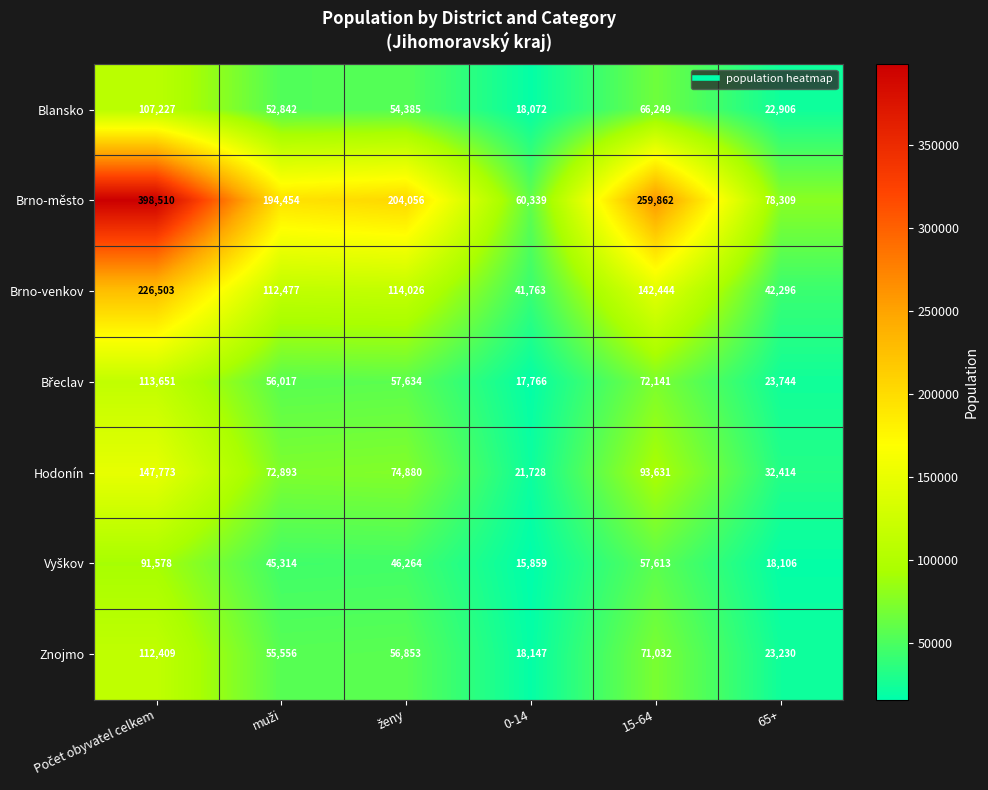

Which series has the largest range (max minus min)?

Brno-město